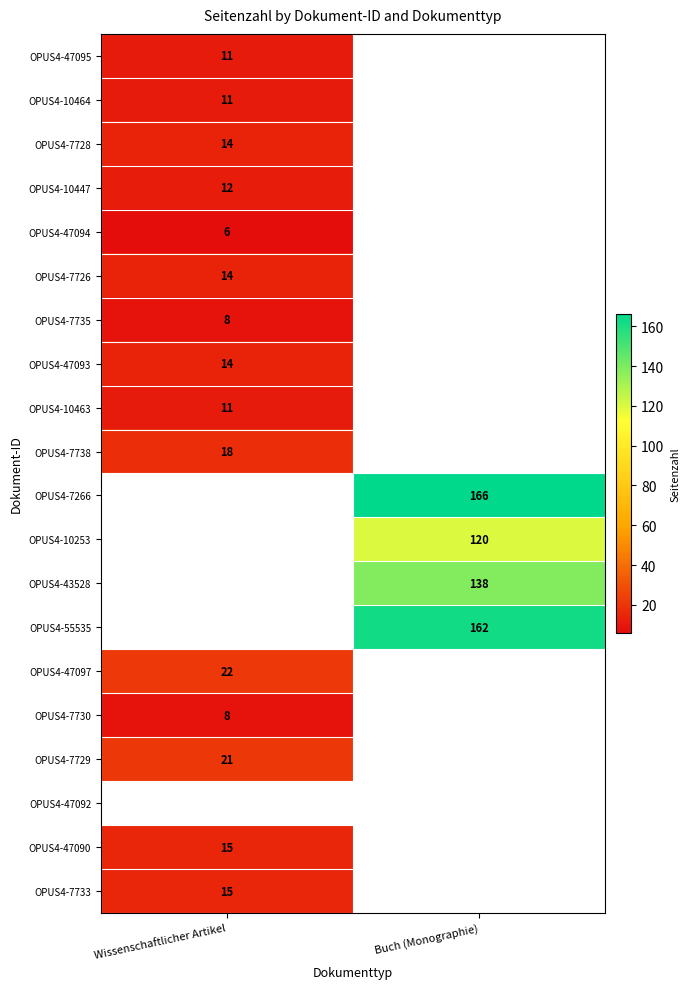

The OPUS4-10447 series shows 3.4 at Wissenschaftlicher Artikel. True or false?

False